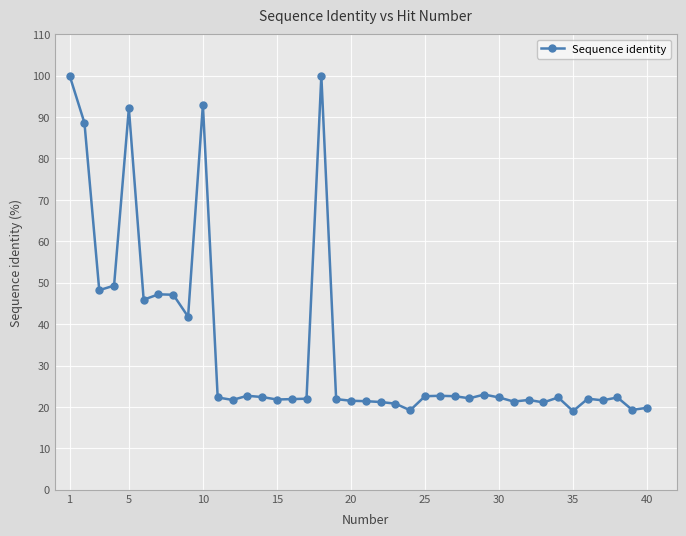

What is the value of the 10th point from the left?

93.0